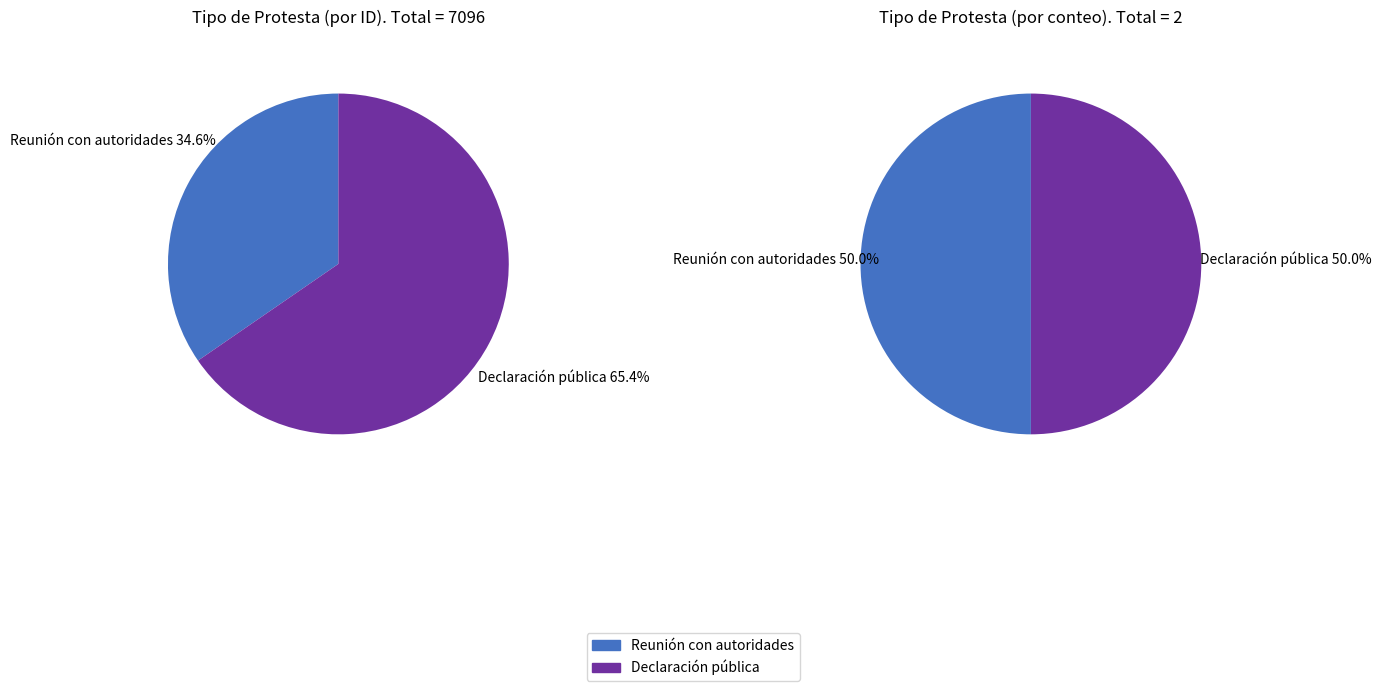

Is it true that Declaración pública is 65% of the pie?

True